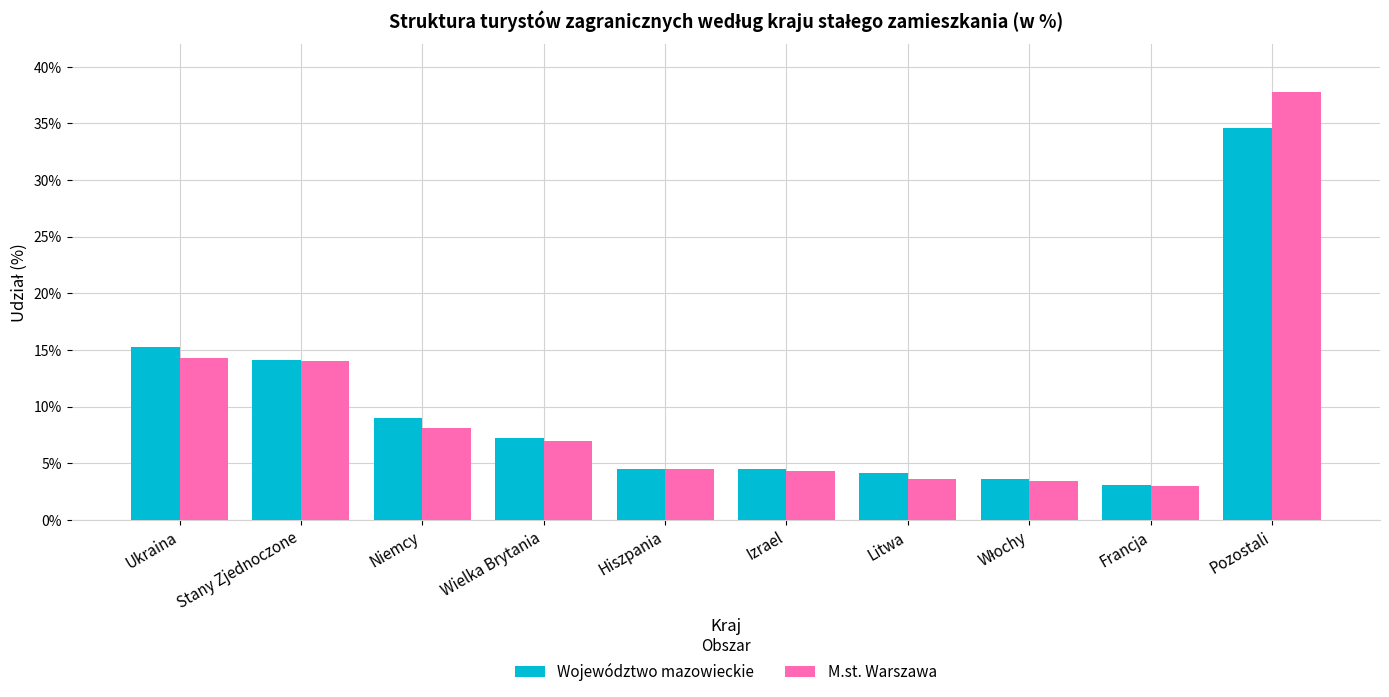

How many values in the Województwo mazowieckie series exceed 7?

5